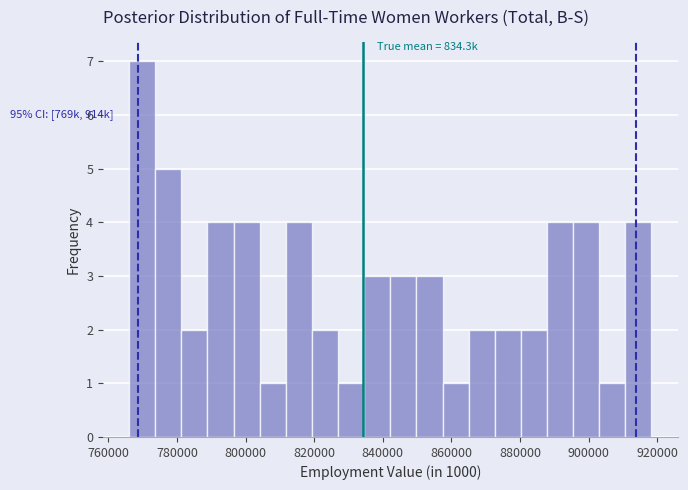

Read against the x-axis, roughly where is the centre of the tallest bar?

770000